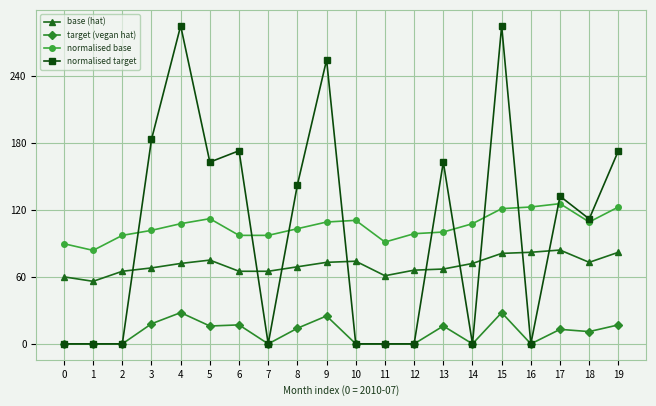

What is the difference between the base (hat) values at 2 and 17?

19.0